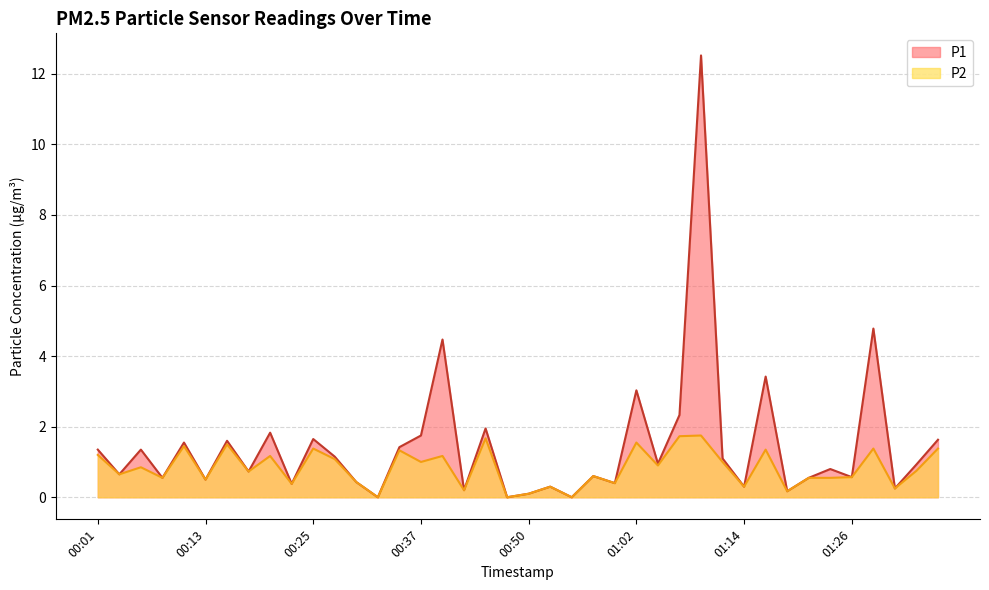

True or false: P1 has a value of 1.4 at 00:06.

True